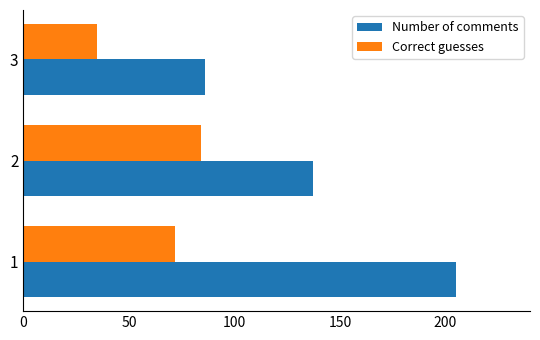

The value of Correct guesses at 3 is 35. True or false?

True